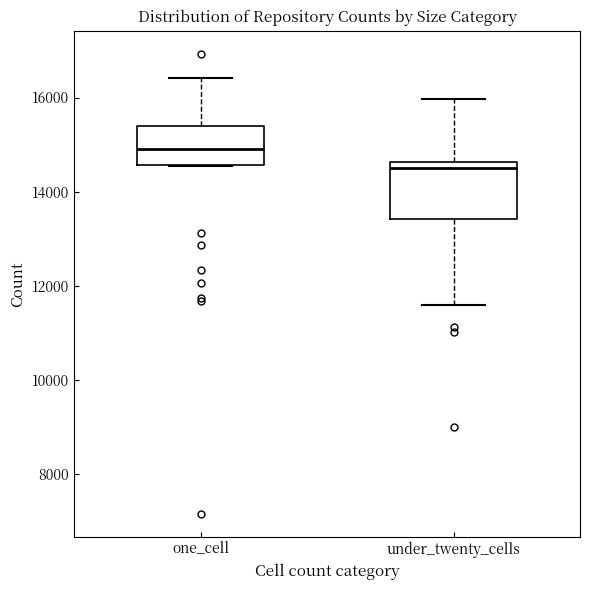

Which box has the highest median line?

one_cell